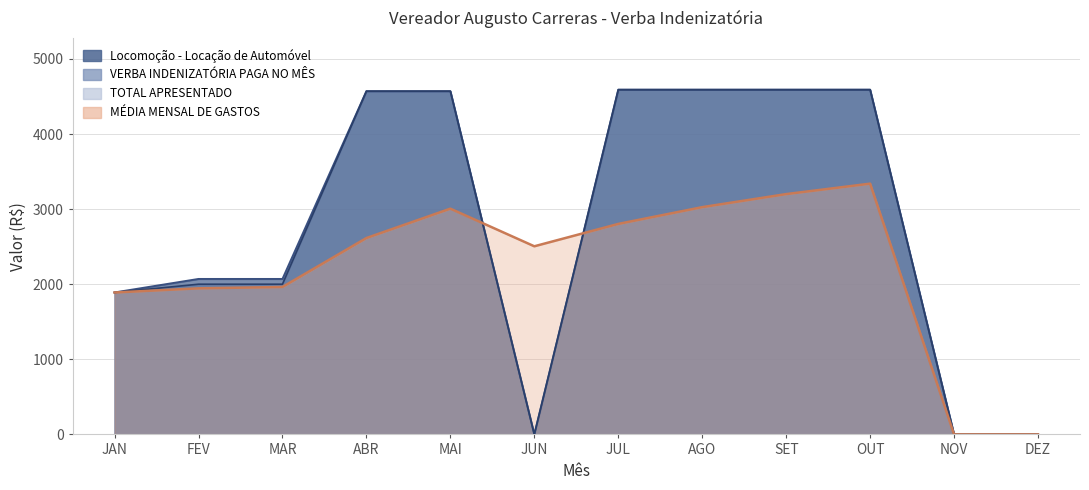

What is the label of the 3rd point from the left?

MAR